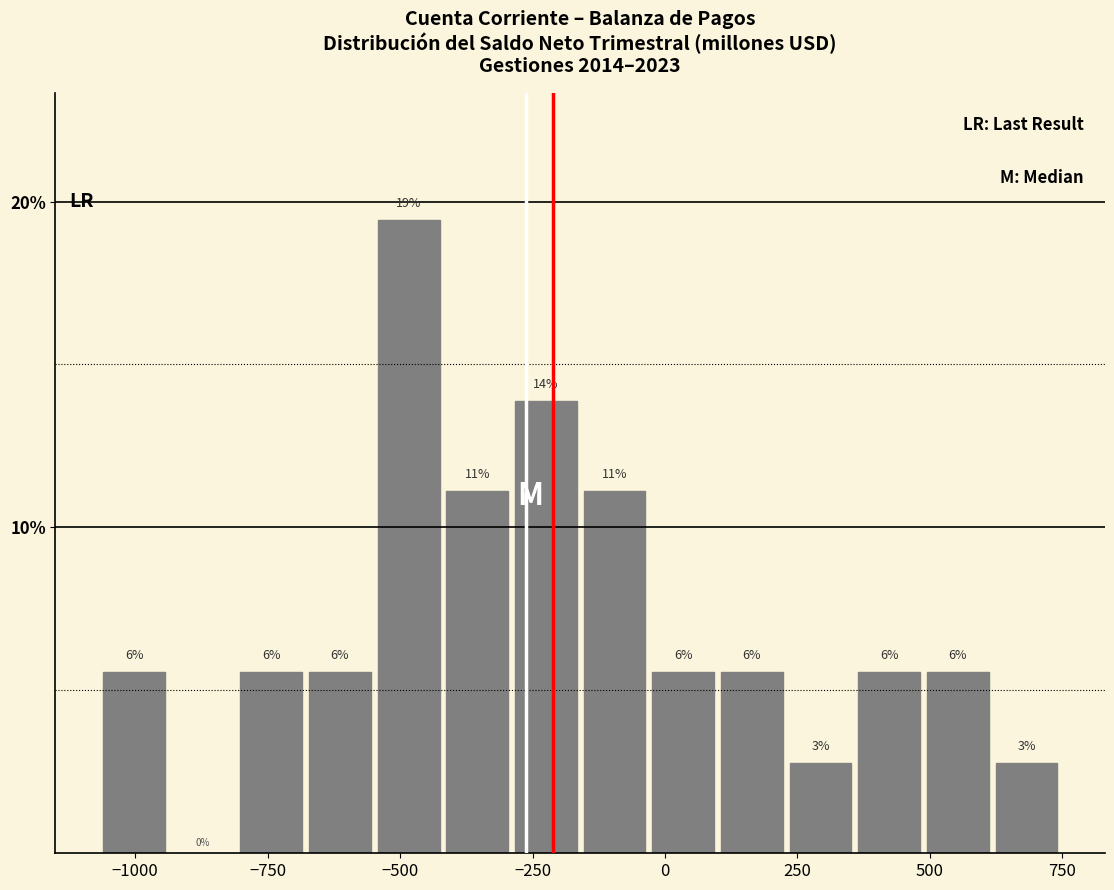

Around what value on the x-axis is the tallest bar? Give the approximate position of its centre, as read against the axis.

-500